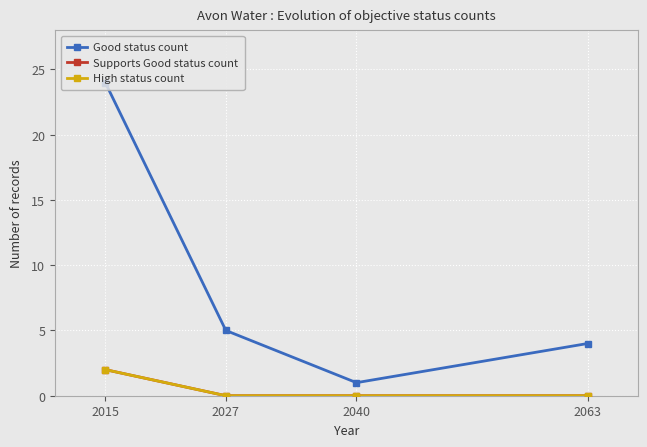

Does the chart have visible grid lines?

Yes